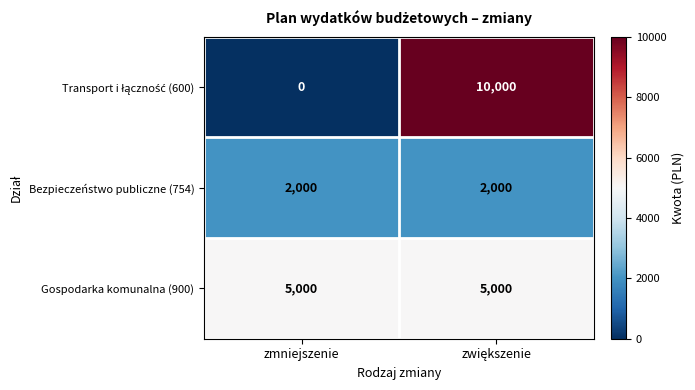

At which category does the chart reach its minimum across all series?

zmniejszenie